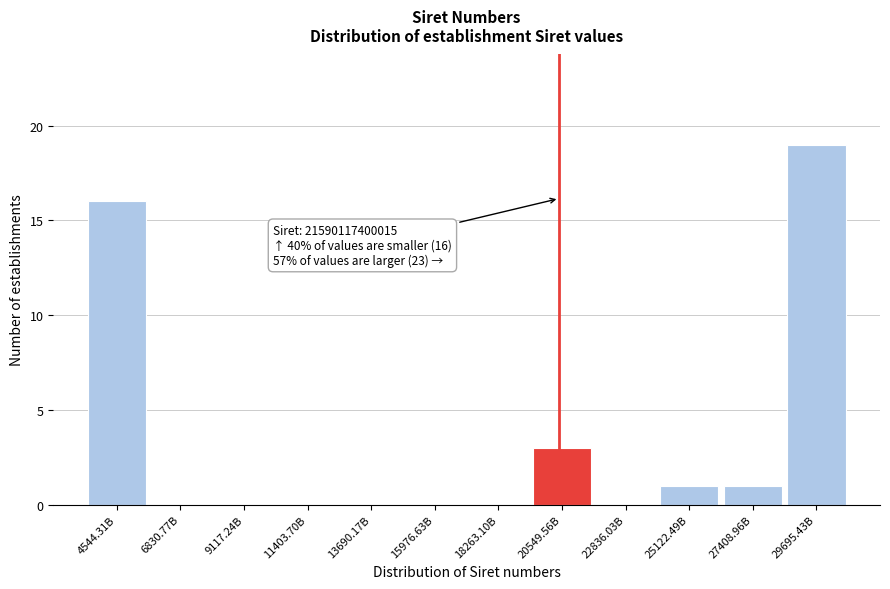

Reading left to right, list all the values displayed in this chart.

4544.31B=16	6830.77B=0	9117.24B=0	11403.70B=0	13690.17B=0	15976.63B=0	18263.10B=0	20549.56B=3	22836.03B=0	25122.49B=1	27408.96B=1	29695.43B=19